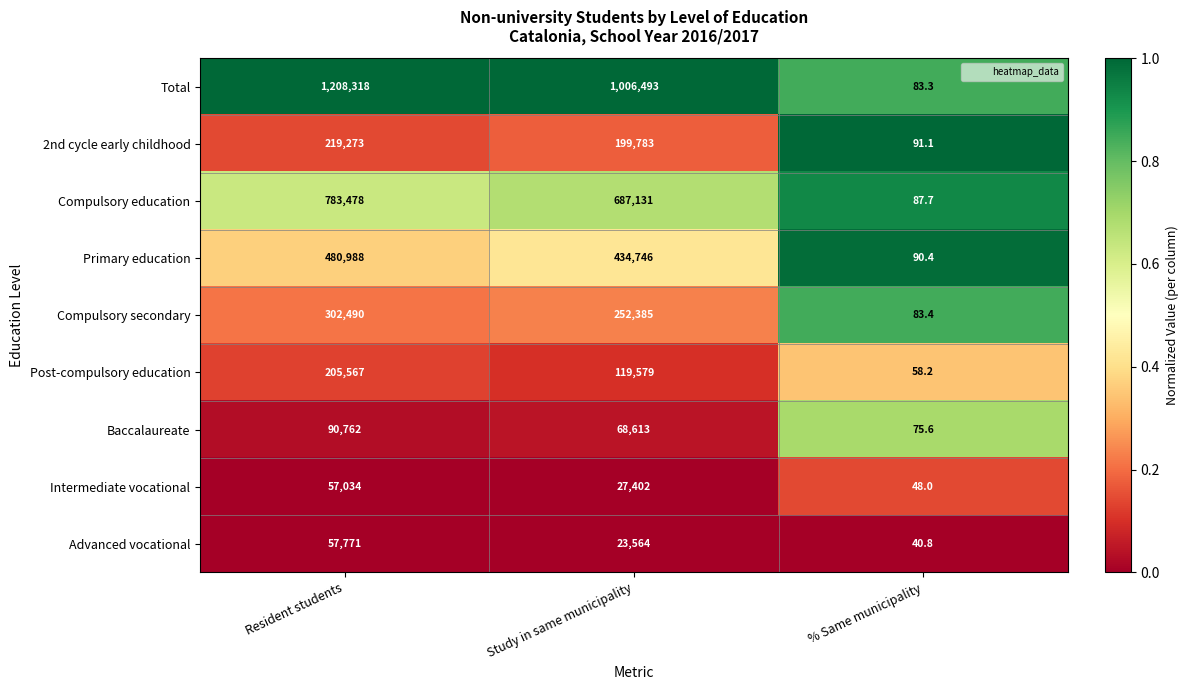

Reading right to left, what are all the values shown in this chart?

Total: 83.3	1006493.0	1208318.0
2nd cycle early childhood: 91.1	199783.0	219273.0
Compulsory education: 87.7	687131.0	783478.0
Primary education: 90.4	434746.0	480988.0
Compulsory secondary: 83.4	252385.0	302490.0
Post-compulsory education: 58.2	119579.0	205567.0
Baccalaureate: 75.6	68613.0	90762.0
Intermediate vocational: 48.0	27402.0	57034.0
Advanced vocational: 40.8	23564.0	57771.0